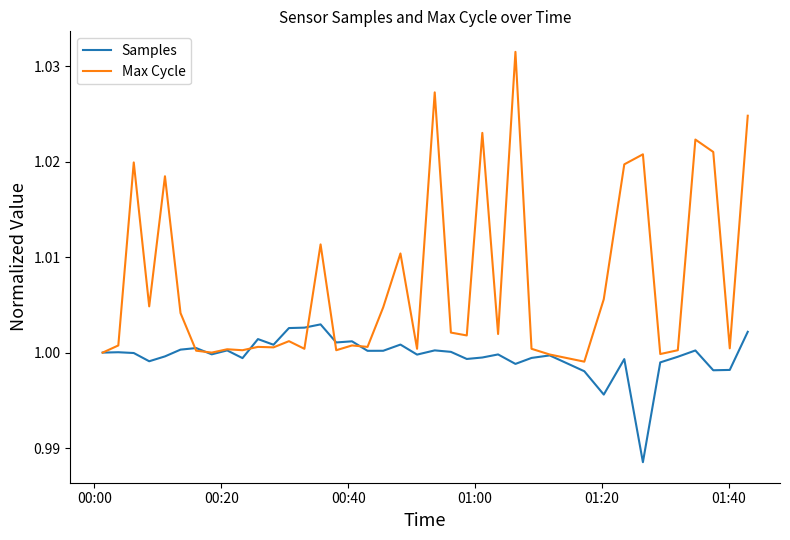

Rank the series by their maximum value, from highest to lowest.

Max Cycle, Samples